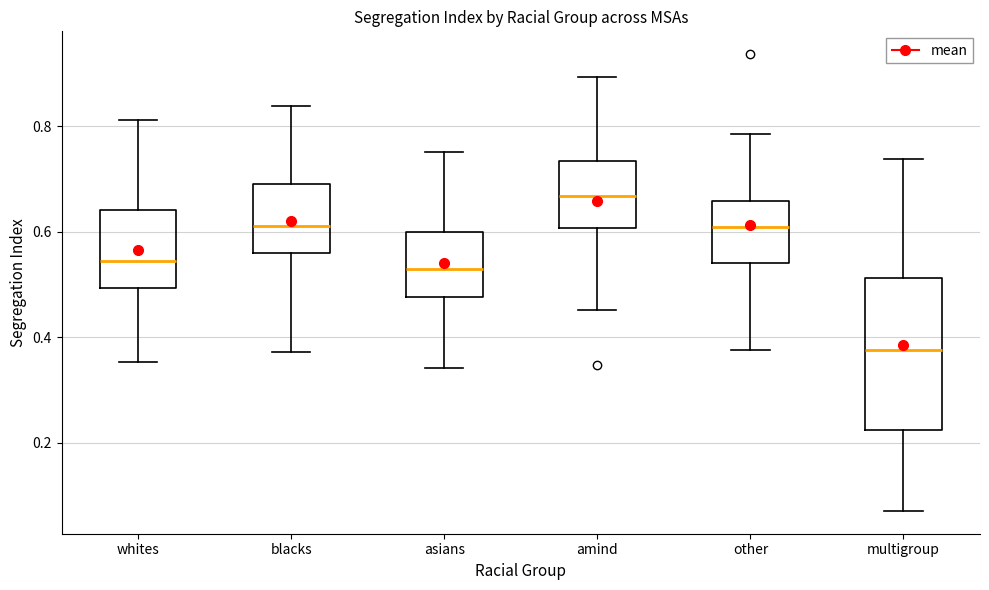

Reading left to right, transcribe this box plot: for each box, give where its median line is, the range the box spans, and where its two whiskers end, as read against the y-axis. The values are not printed on the chart, so give them approximately, as read against the axis.

whites: median 0.54, box 0.50 to 0.64, whiskers 0.36 to 0.82
blacks: median 0.62, box 0.56 to 0.70, whiskers 0.38 to 0.84
asians: median 0.52, box 0.48 to 0.60, whiskers 0.34 to 0.76
amind: median 0.66, box 0.60 to 0.74, whiskers 0.46 to 0.90
other: median 0.60, box 0.54 to 0.66, whiskers 0.38 to 0.78
multigroup: median 0.38, box 0.22 to 0.52, whiskers 0.08 to 0.74